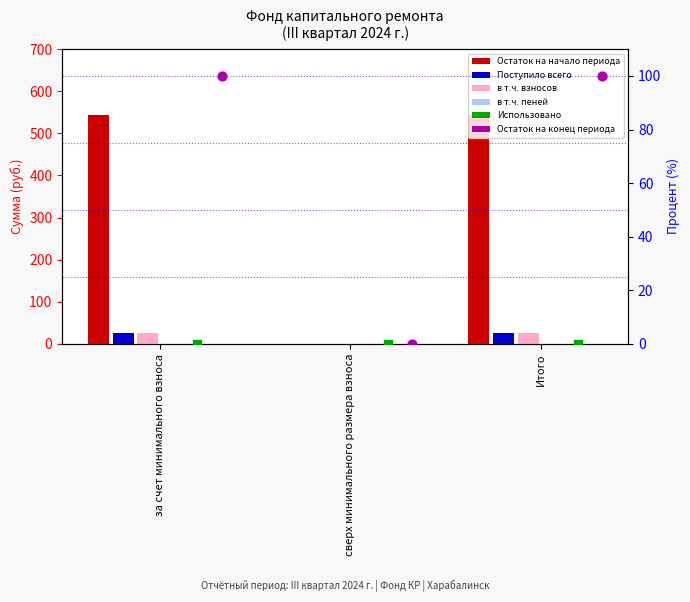

Which series has the largest total across all categories?

Остаток на начало периода